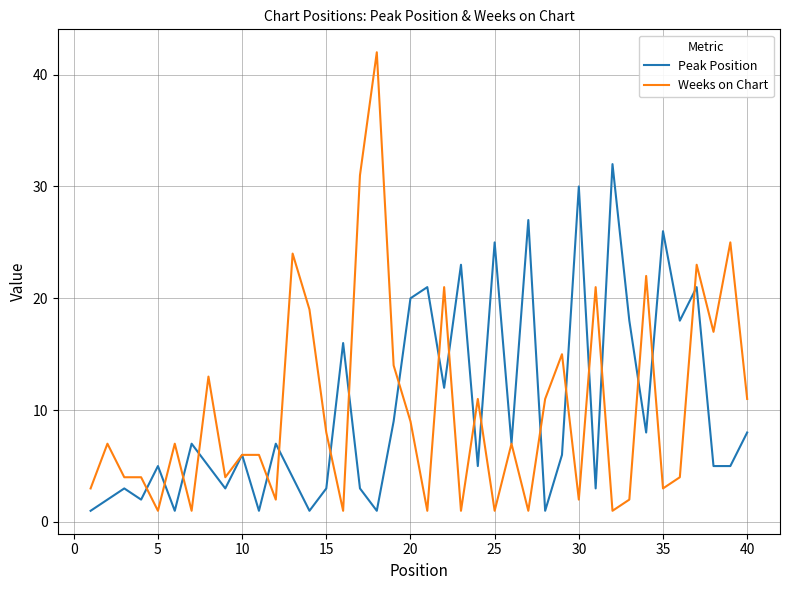

Rank the series by their maximum value, from highest to lowest.

Weeks on Chart, Peak Position